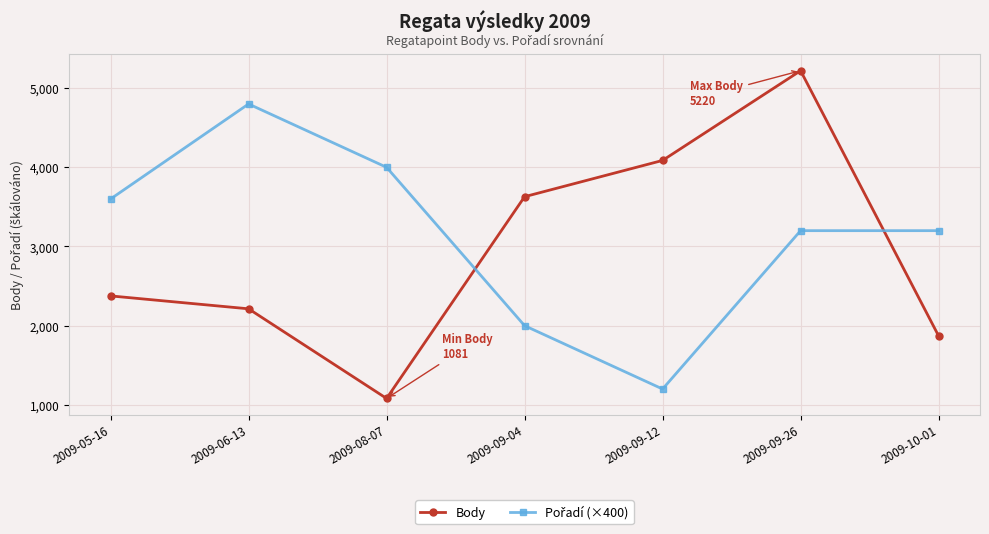

At which category is the sum across all series the highest?

2009-09-26